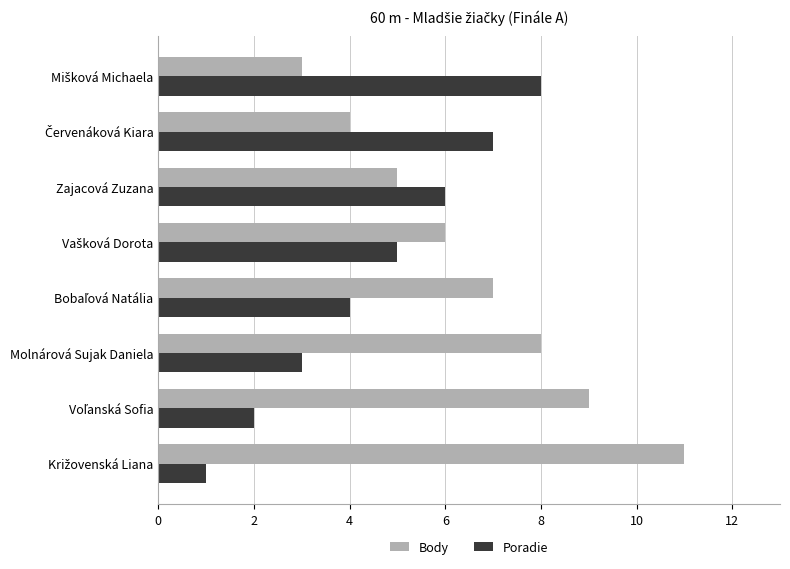

How many Body values are between 5 and 9?

5